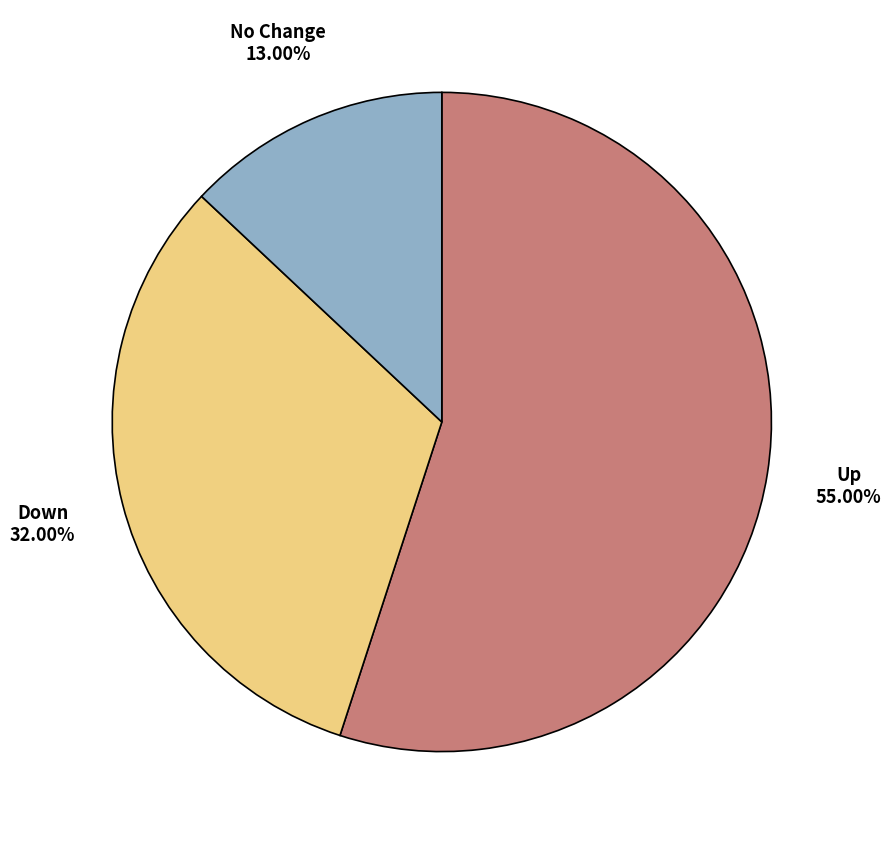

Is there a majority slice in this chart?

Yes